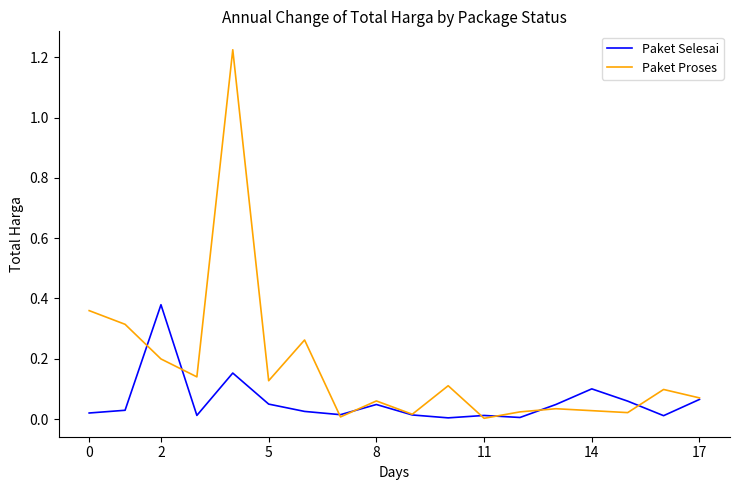

List the series in order of their overall mean, highest first.

Paket Proses, Paket Selesai